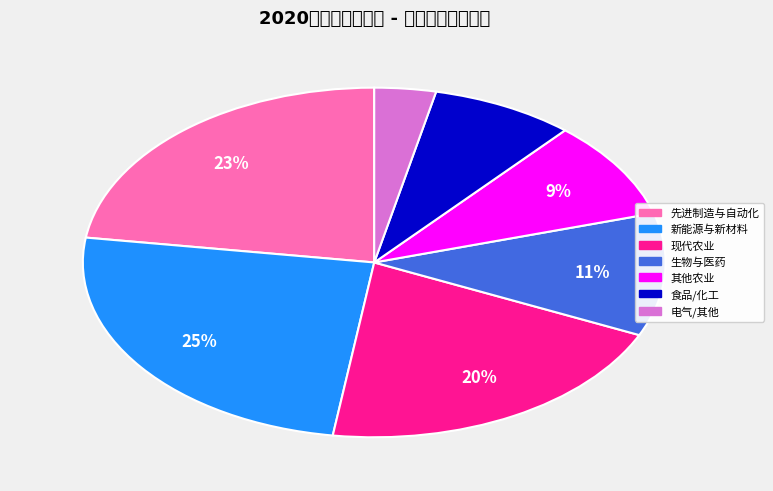

Count the number of slices in the pie.

7